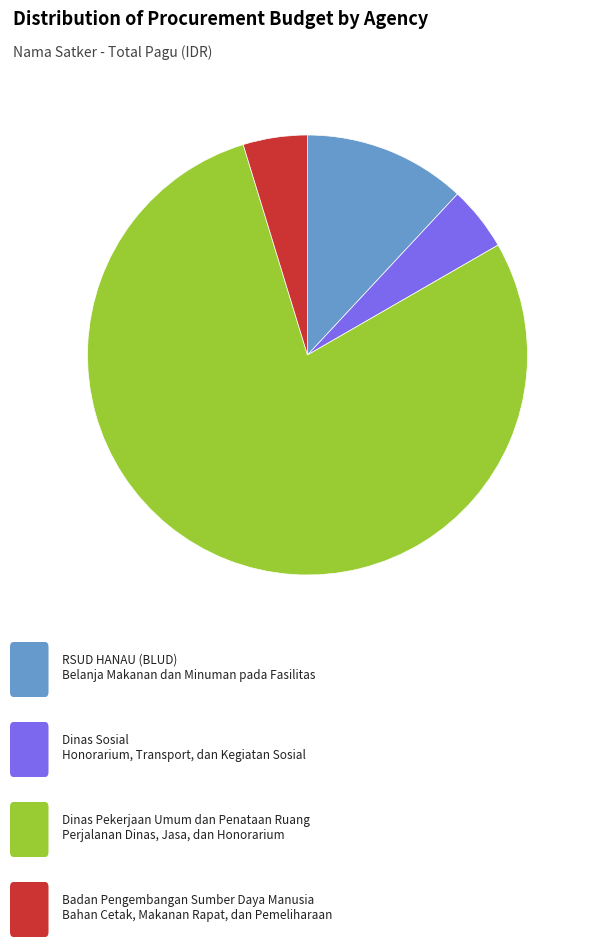

Is there a majority slice in this chart?

Yes